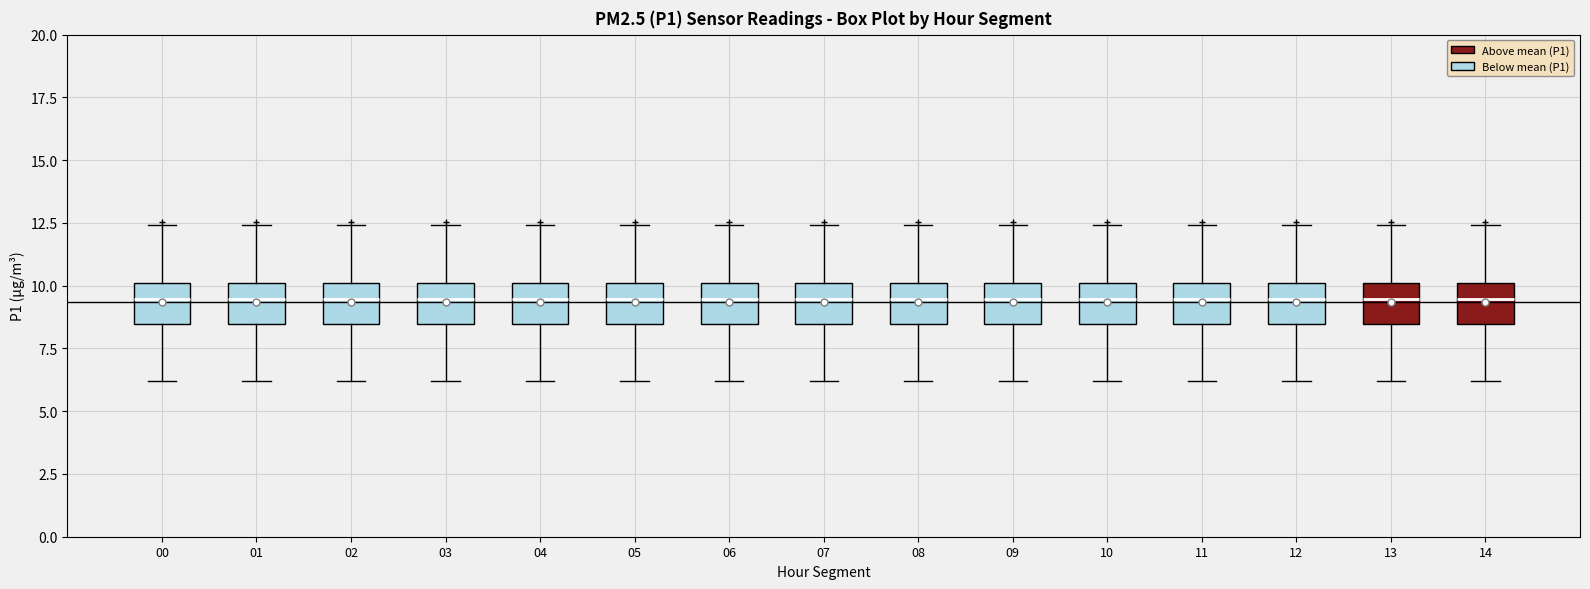

Reading left to right, transcribe this box plot: for each box, give where its median line is, the range the box spans, and where its two whiskers end, as read against the y-axis. The values are not printed on the chart, so give them approximately, as read against the axis.

00: median 9.5, box 8.5 to 10.0, whiskers 6.0 to 12.5
01: median 9.5, box 8.5 to 10.0, whiskers 6.0 to 12.5
02: median 9.5, box 8.5 to 10.0, whiskers 6.0 to 12.5
03: median 9.5, box 8.5 to 10.0, whiskers 6.0 to 12.5
04: median 9.5, box 8.5 to 10.0, whiskers 6.0 to 12.5
05: median 9.5, box 8.5 to 10.0, whiskers 6.0 to 12.5
06: median 9.5, box 8.5 to 10.0, whiskers 6.0 to 12.5
07: median 9.5, box 8.5 to 10.0, whiskers 6.0 to 12.5
08: median 9.5, box 8.5 to 10.0, whiskers 6.0 to 12.5
09: median 9.5, box 8.5 to 10.0, whiskers 6.0 to 12.5
10: median 9.5, box 8.5 to 10.0, whiskers 6.0 to 12.5
11: median 9.5, box 8.5 to 10.0, whiskers 6.0 to 12.5
12: median 9.5, box 8.5 to 10.0, whiskers 6.0 to 12.5
13: median 9.5, box 8.5 to 10.0, whiskers 6.0 to 12.5
14: median 9.5, box 8.5 to 10.0, whiskers 6.0 to 12.5